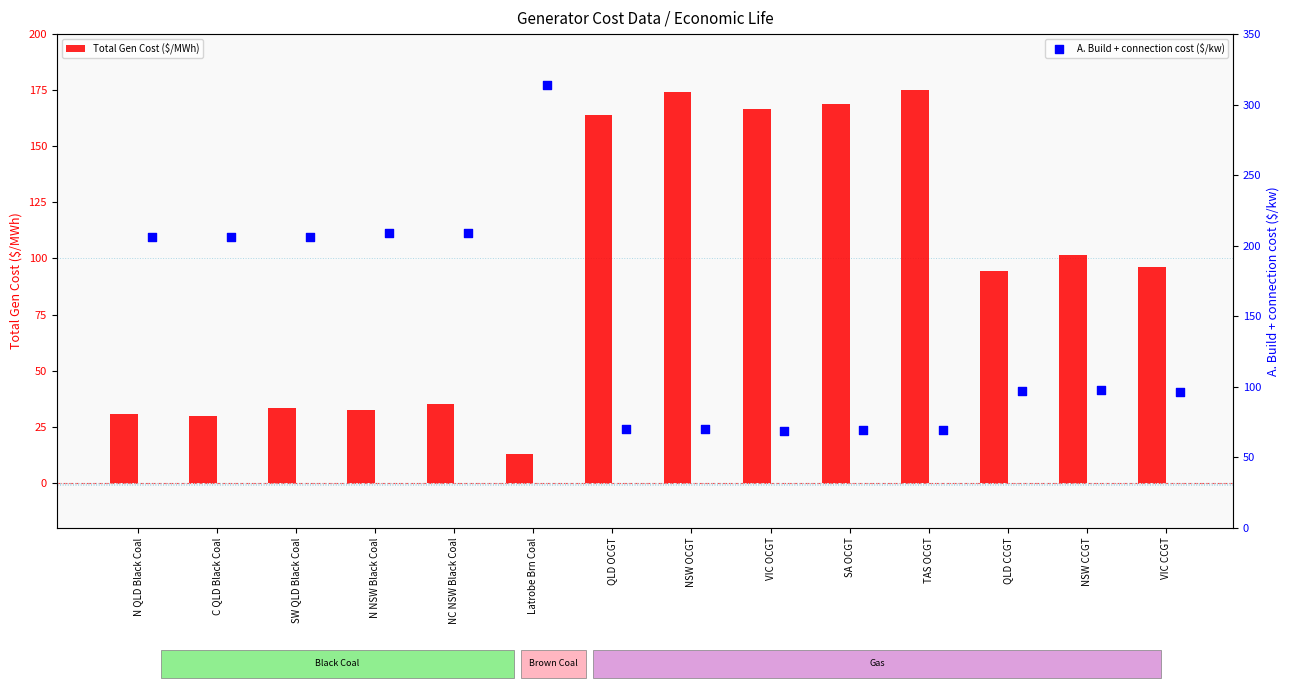

True or false: Total Gen Cost ($/MWh) has a value of 12.7 at C QLD Black Coal.

False